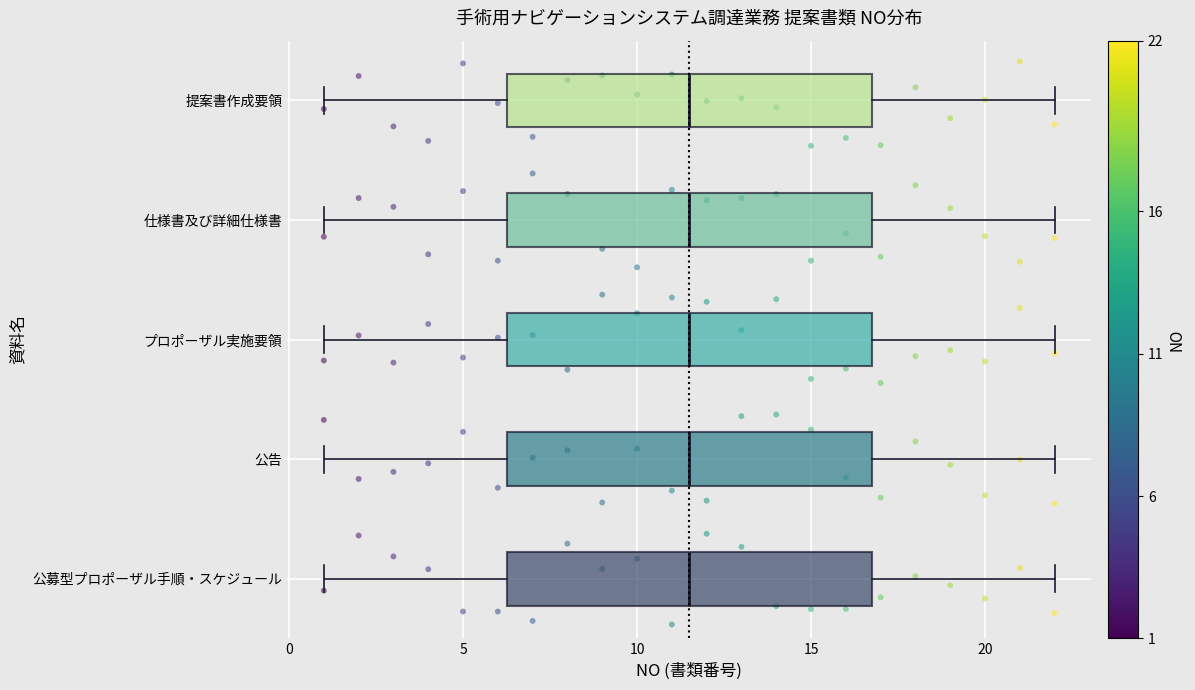

Reading bottom to top, transcribe this box plot: for each box, give where its median line is, the range the box spans, and where its two whiskers end, as read against the x-axis. The values are not printed on the chart, so give them approximately, as read against the axis.

公募型プロポーザル手順・スケジュール: median 11.5, box 6.5 to 17.0, whiskers 1.0 to 22.0
公告: median 11.5, box 6.5 to 17.0, whiskers 1.0 to 22.0
プロポーザル実施要領: median 11.5, box 6.5 to 17.0, whiskers 1.0 to 22.0
仕様書及び詳細仕様書: median 11.5, box 6.5 to 17.0, whiskers 1.0 to 22.0
提案書作成要領: median 11.5, box 6.5 to 17.0, whiskers 1.0 to 22.0